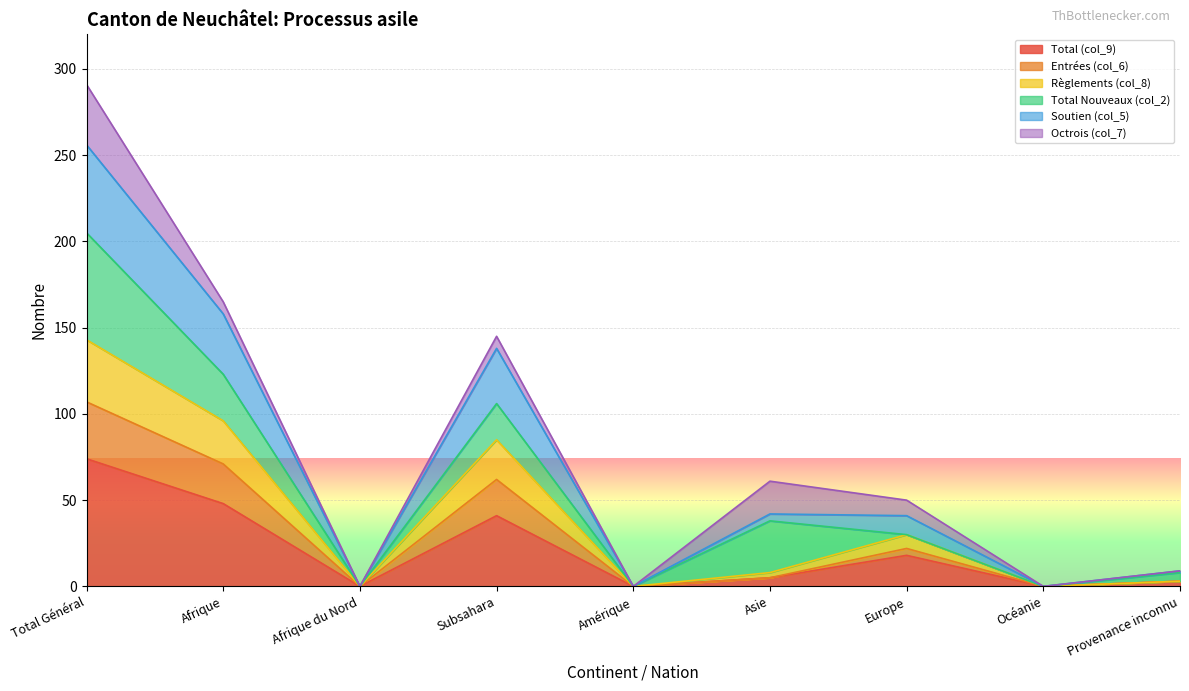

What is the highest value of the Soutien (col_5) series?

256